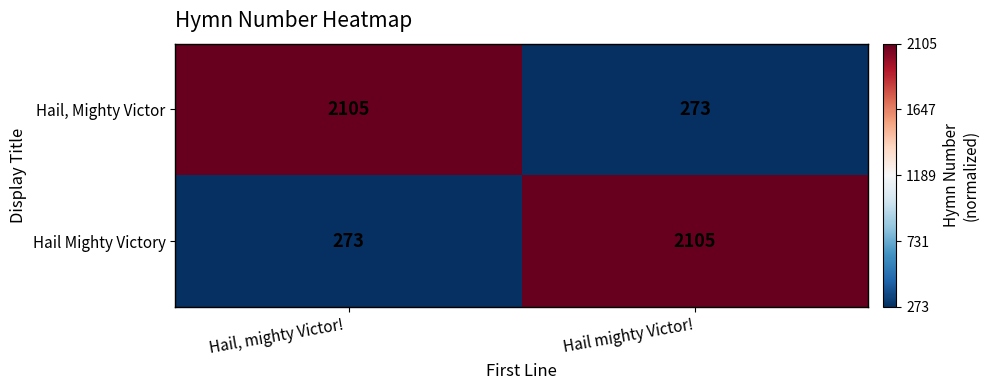

Reading left to right, extract all data points from this chart.

Hail, Mighty Victor: Hail, mighty Victor! =2105	Hail mighty Victor!=273
Hail Mighty Victory: Hail, mighty Victor! =273	Hail mighty Victor!=2105